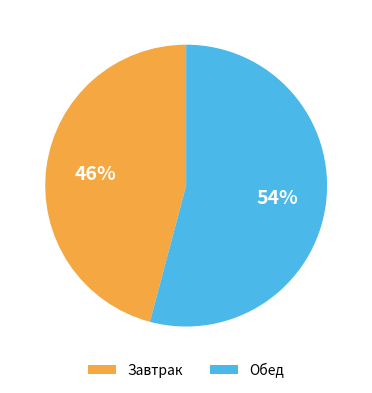

Is the sum of Завтрак and Обед greater than half?

Yes